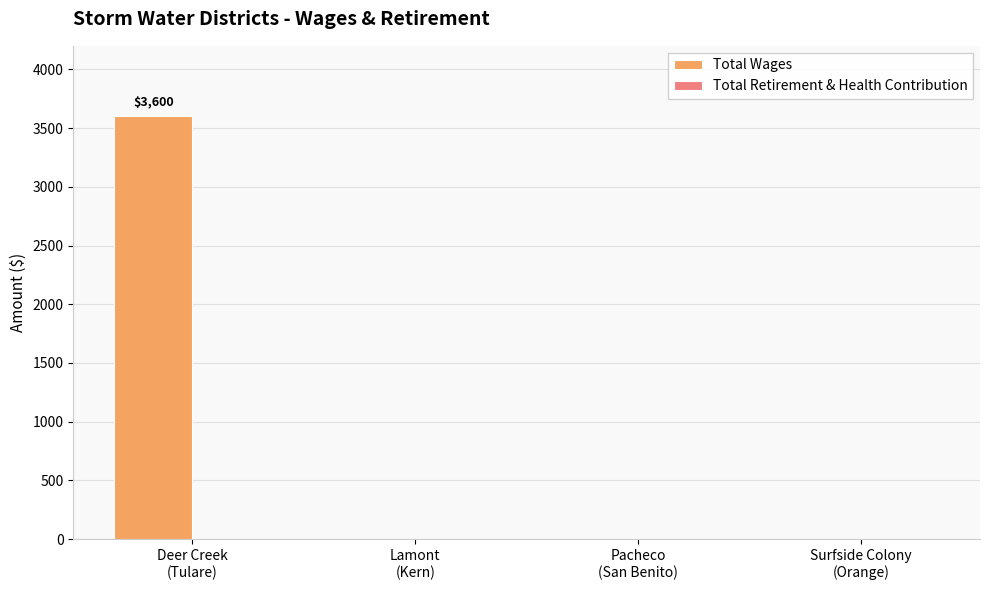

Does the chart contain stacked bars?

No